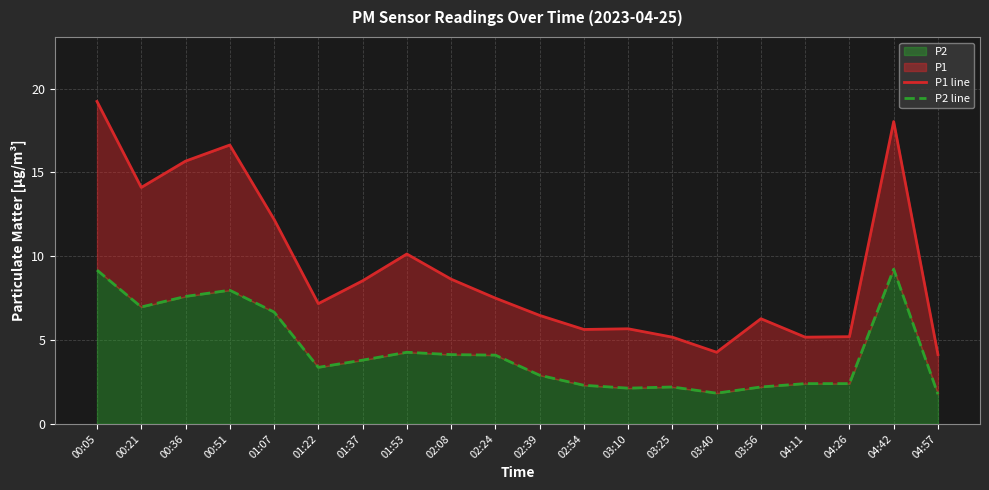

List the series in order of their peak value, lowest first.

P2 line, P1 line